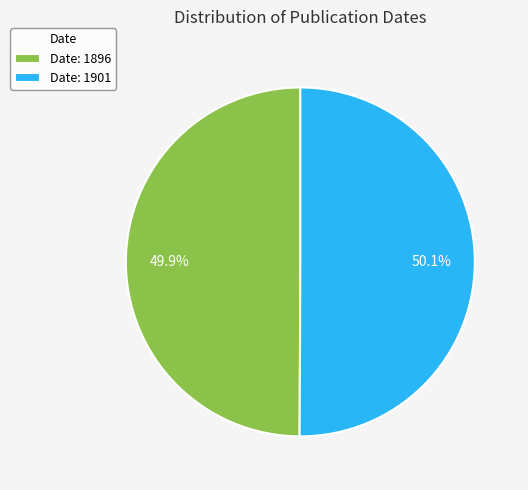

What percentage do Date: 1896 and Date: 1901 together represent?

100.0%